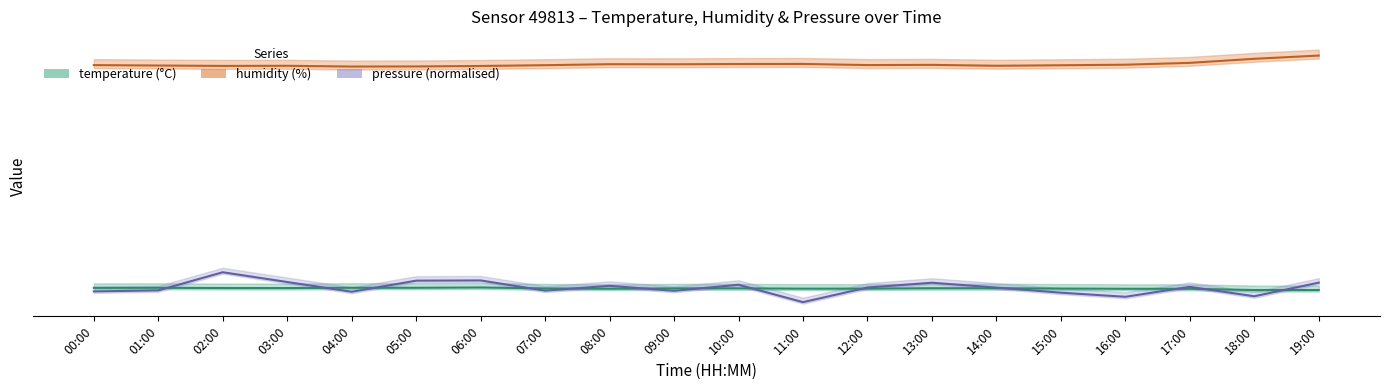

What is the average value of the humidity series?

84.6